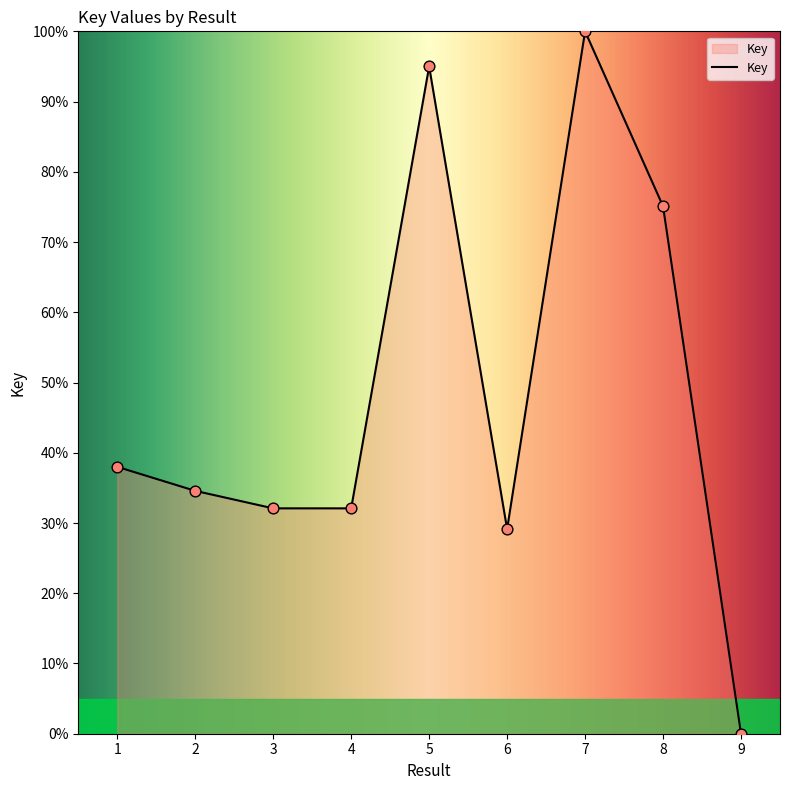

Between 9 and 8, which is larger?

8